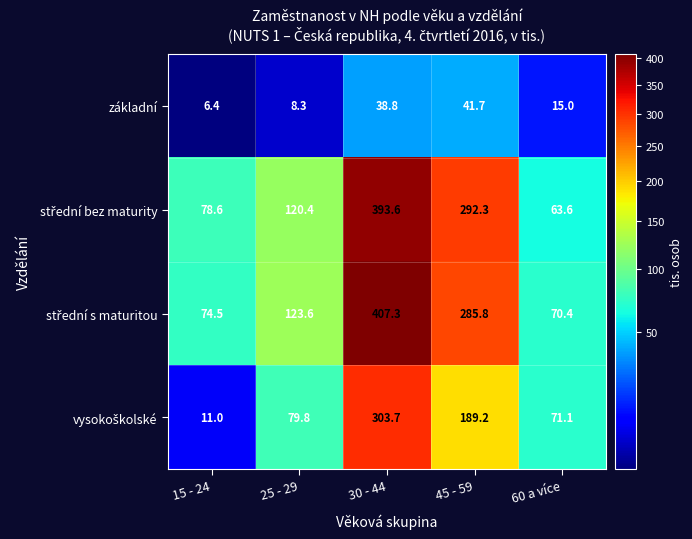

How many data points does each series have?

5